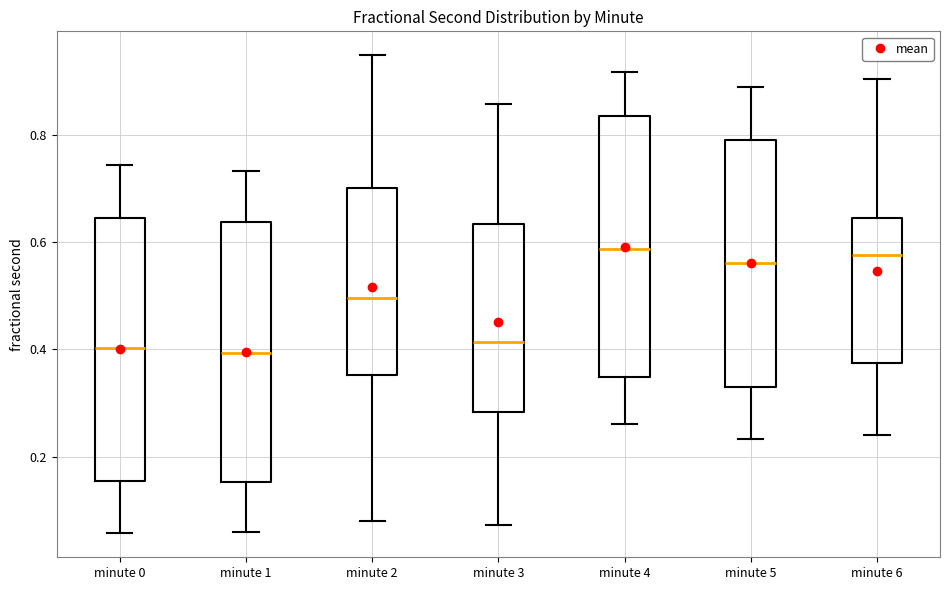

Reading left to right, read every box against the y-axis: the position of its median line, the range the box covers, and the ends of its whiskers. The values are not printed on the chart, so give them approximately, as read against the axis.

minute 0: median 0.40, box 0.16 to 0.64, whiskers 0.06 to 0.74
minute 1: median 0.40, box 0.16 to 0.64, whiskers 0.06 to 0.74
minute 2: median 0.50, box 0.36 to 0.70, whiskers 0.08 to 0.94
minute 3: median 0.42, box 0.28 to 0.64, whiskers 0.08 to 0.86
minute 4: median 0.58, box 0.34 to 0.84, whiskers 0.26 to 0.92
minute 5: median 0.56, box 0.32 to 0.80, whiskers 0.24 to 0.90
minute 6: median 0.58, box 0.38 to 0.64, whiskers 0.24 to 0.90